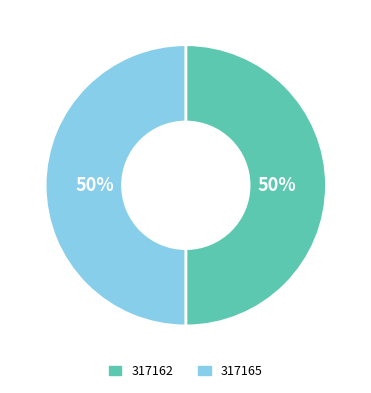

Approximately how many times larger is the value at 317165 compared to 317162?

1.0